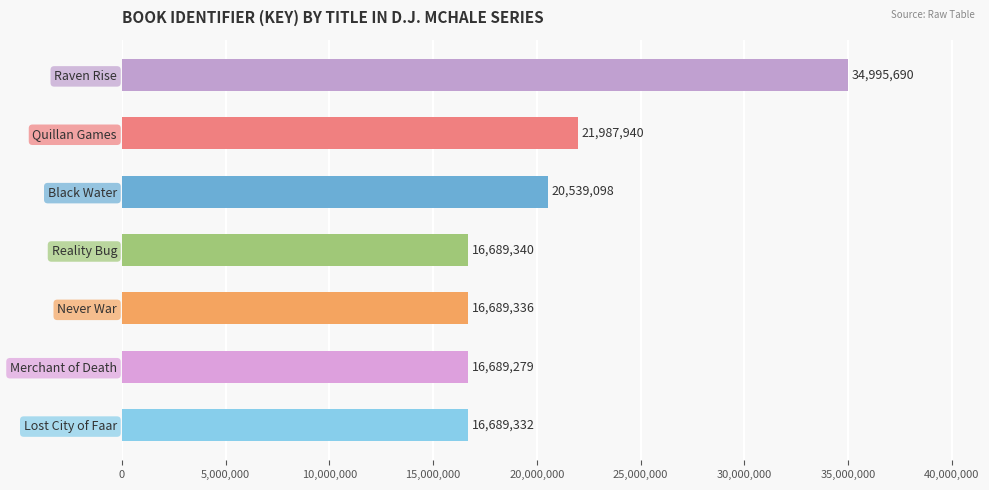

What is the ratio of the value at Reality Bug to the value at Quillan Games?

0.8